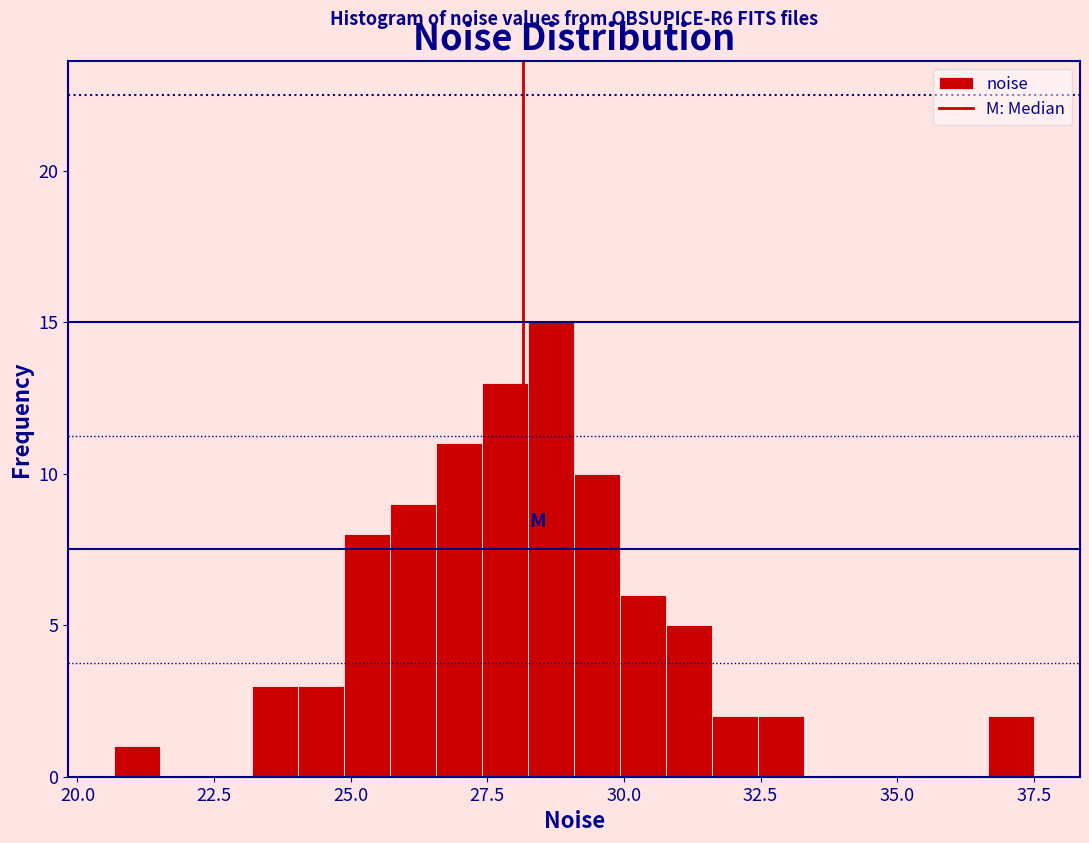

Around what value on the x-axis is the tallest bar? Give the approximate position of its centre, as read against the axis.

28.5